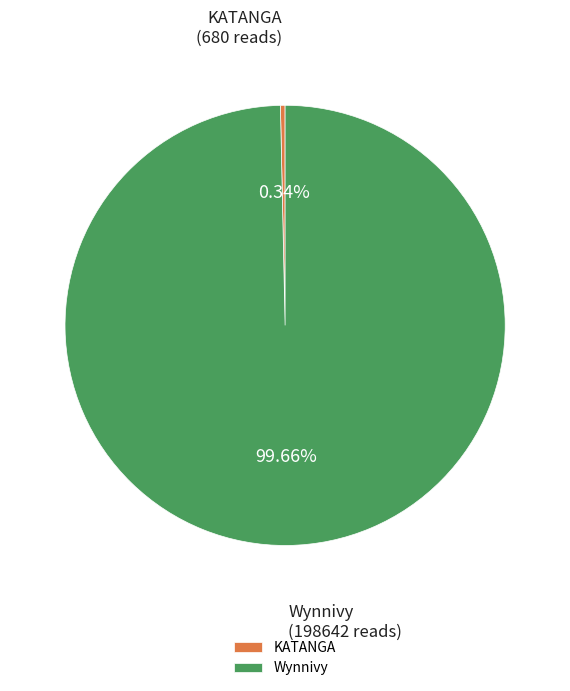

What portion of the pie excludes KATANGA?

99.7%